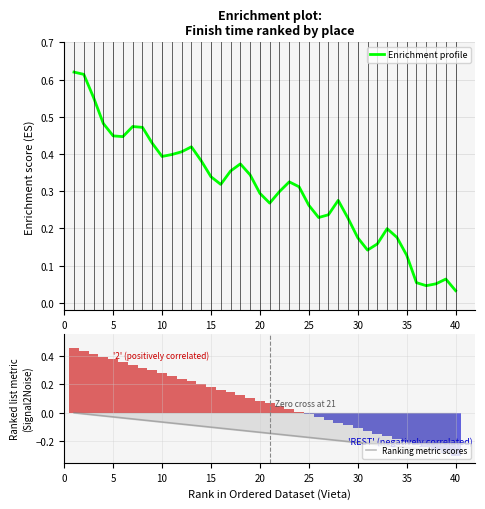

Is it true that Ranking metric scores equals -0.1 at 15?

True